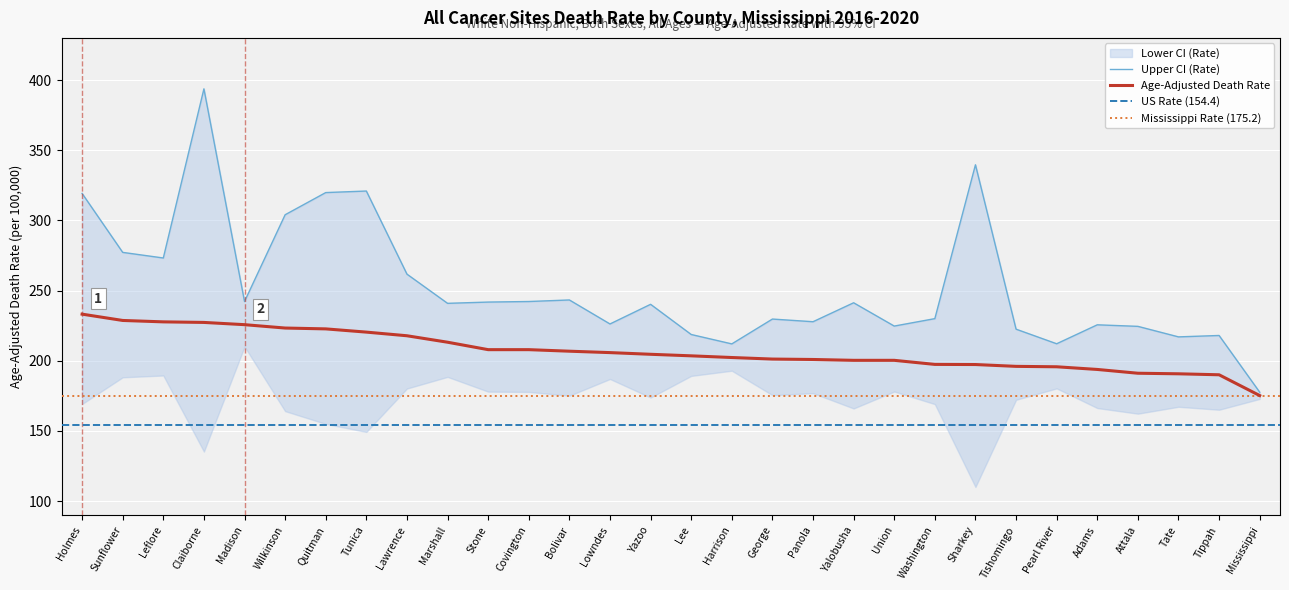

Between Wilkinson and Tippah, which series saw the biggest shift?

Upper CI (Rate)